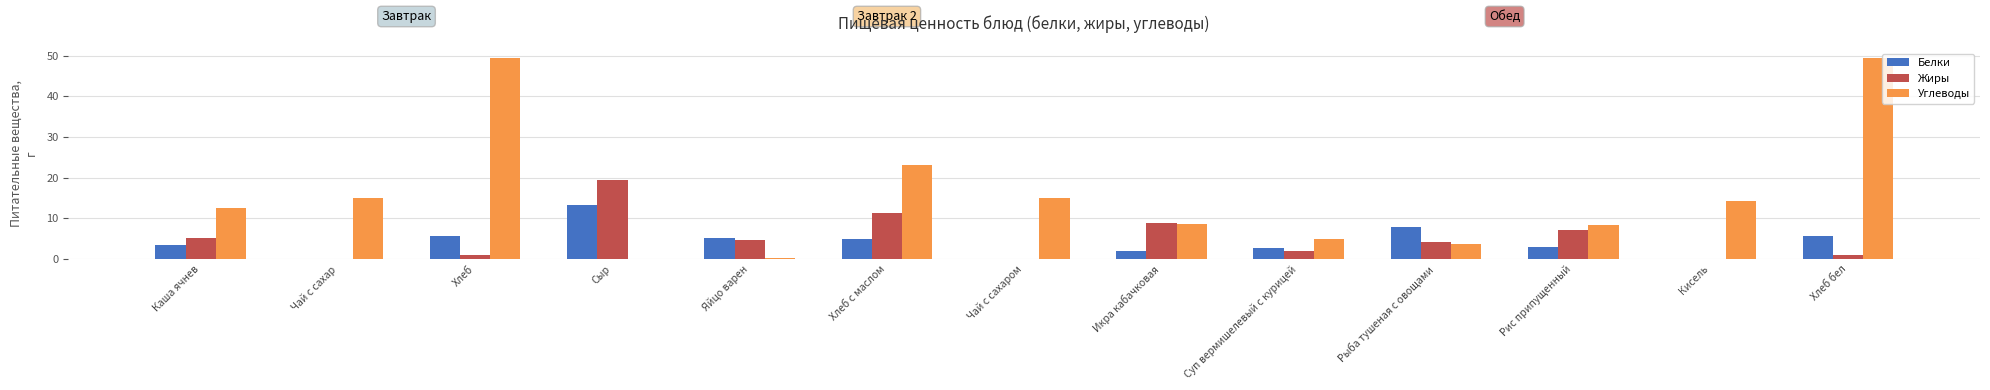

Where is Углеводы nearest to the value 24?

Хлеб с маслом